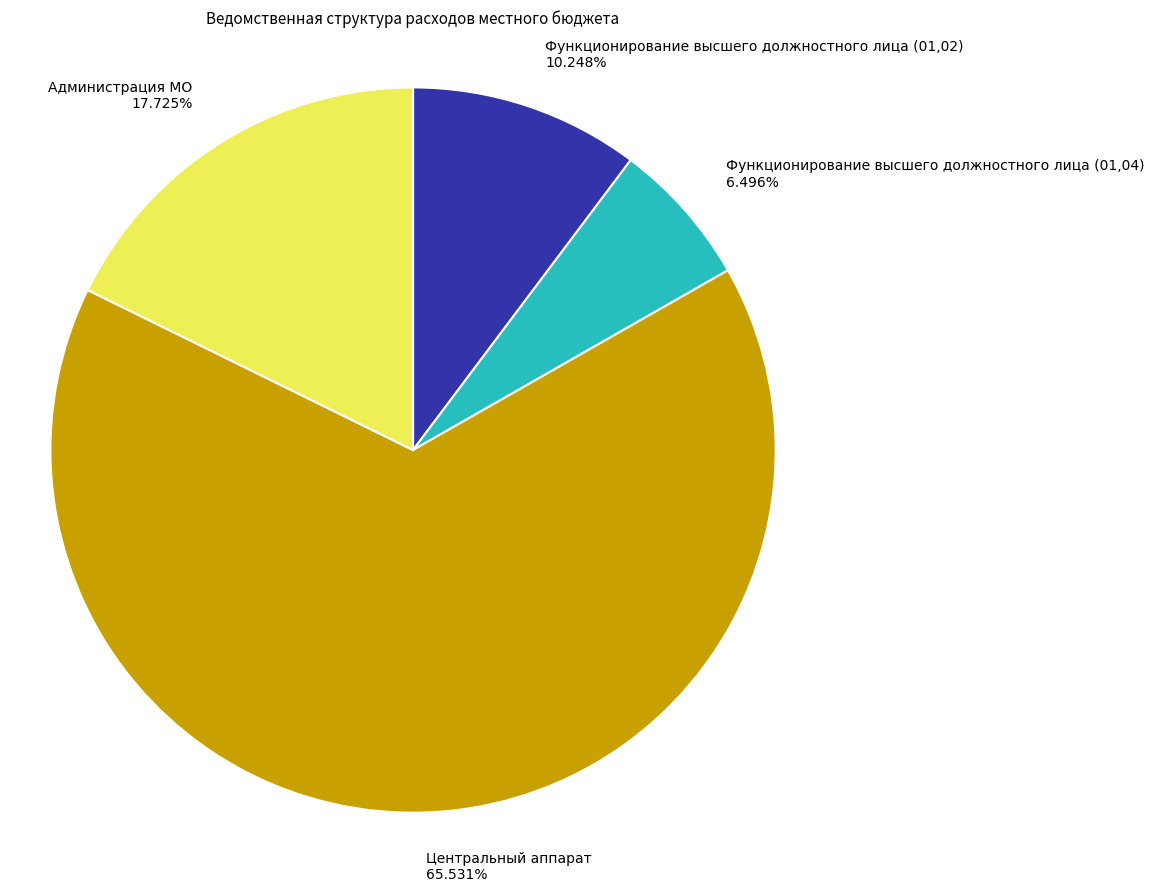

What is the smallest slice in the pie chart?

Функционирование высшего должностного лица (01,04) 6.496%